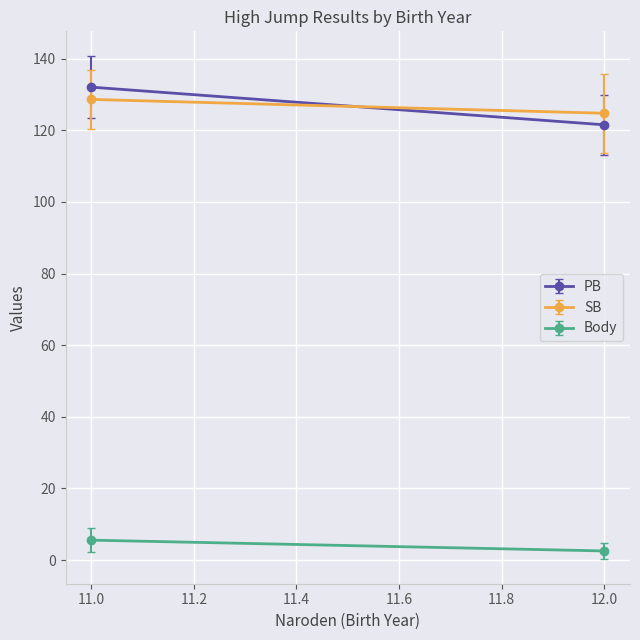

Between 11 and 12, which series saw the biggest shift?

PB